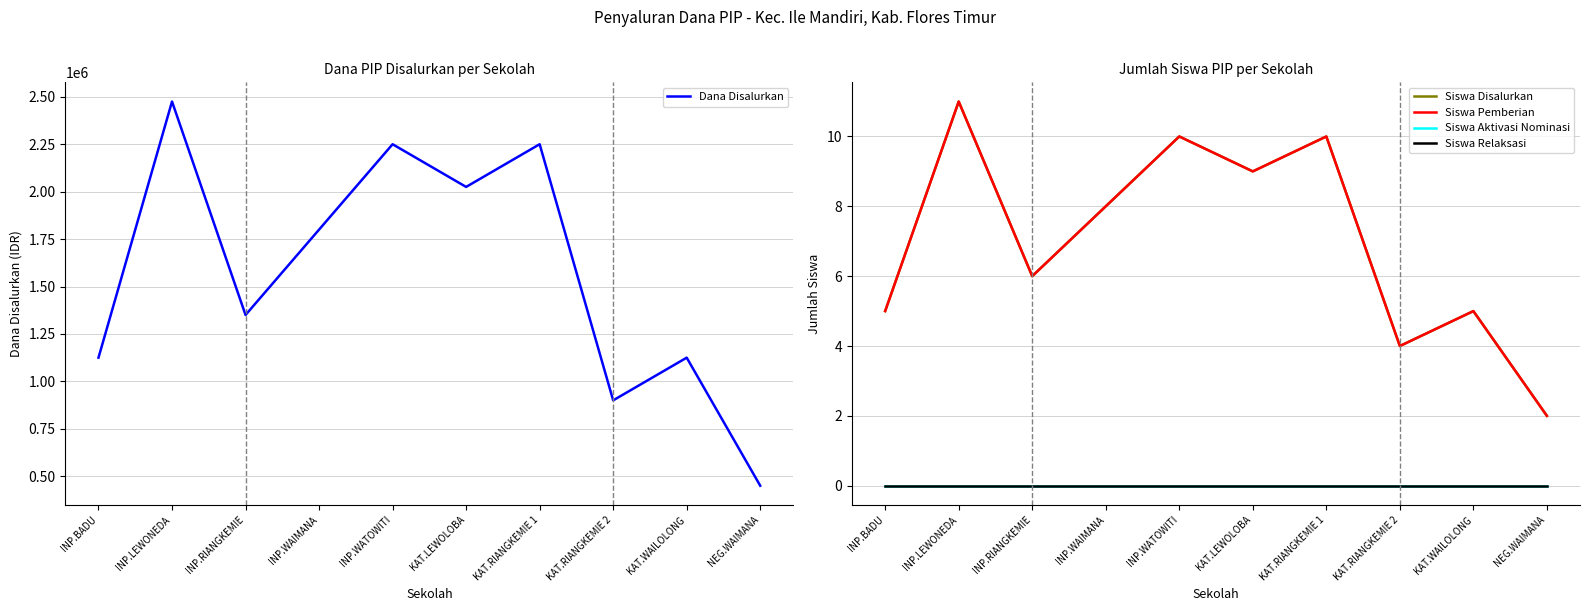

Reading left to right, list all the values displayed in this chart.

Dana Disalurkan: INP.BADU=1125000	INP.LEWONEDA=2475000	INP.RIANGKEMIE=1350000	INP.WAIMANA=1800000	INP.WATOWITI=2250000	KAT.LEWOLOBA=2025000	KAT.RIANGKEMIE 1=2250000	KAT.RIANGKEMIE 2=900000	KAT.WAILOLONG=1125000	NEG.WAIMANA=450000
Siswa Disalurkan: INP.BADU=5	INP.LEWONEDA=11	INP.RIANGKEMIE=6	INP.WAIMANA=8	INP.WATOWITI=10	KAT.LEWOLOBA=9	KAT.RIANGKEMIE 1=10	KAT.RIANGKEMIE 2=4	KAT.WAILOLONG=5	NEG.WAIMANA=2
Siswa Pemberian: INP.BADU=5	INP.LEWONEDA=11	INP.RIANGKEMIE=6	INP.WAIMANA=8	INP.WATOWITI=10	KAT.LEWOLOBA=9	KAT.RIANGKEMIE 1=10	KAT.RIANGKEMIE 2=4	KAT.WAILOLONG=5	NEG.WAIMANA=2
Siswa Aktivasi Nominasi: INP.BADU=0	INP.LEWONEDA=0	INP.RIANGKEMIE=0	INP.WAIMANA=0	INP.WATOWITI=0	KAT.LEWOLOBA=0	KAT.RIANGKEMIE 1=0	KAT.RIANGKEMIE 2=0	KAT.WAILOLONG=0	NEG.WAIMANA=0
Siswa Relaksasi: INP.BADU=0	INP.LEWONEDA=0	INP.RIANGKEMIE=0	INP.WAIMANA=0	INP.WATOWITI=0	KAT.LEWOLOBA=0	KAT.RIANGKEMIE 1=0	KAT.RIANGKEMIE 2=0	KAT.WAILOLONG=0	NEG.WAIMANA=0